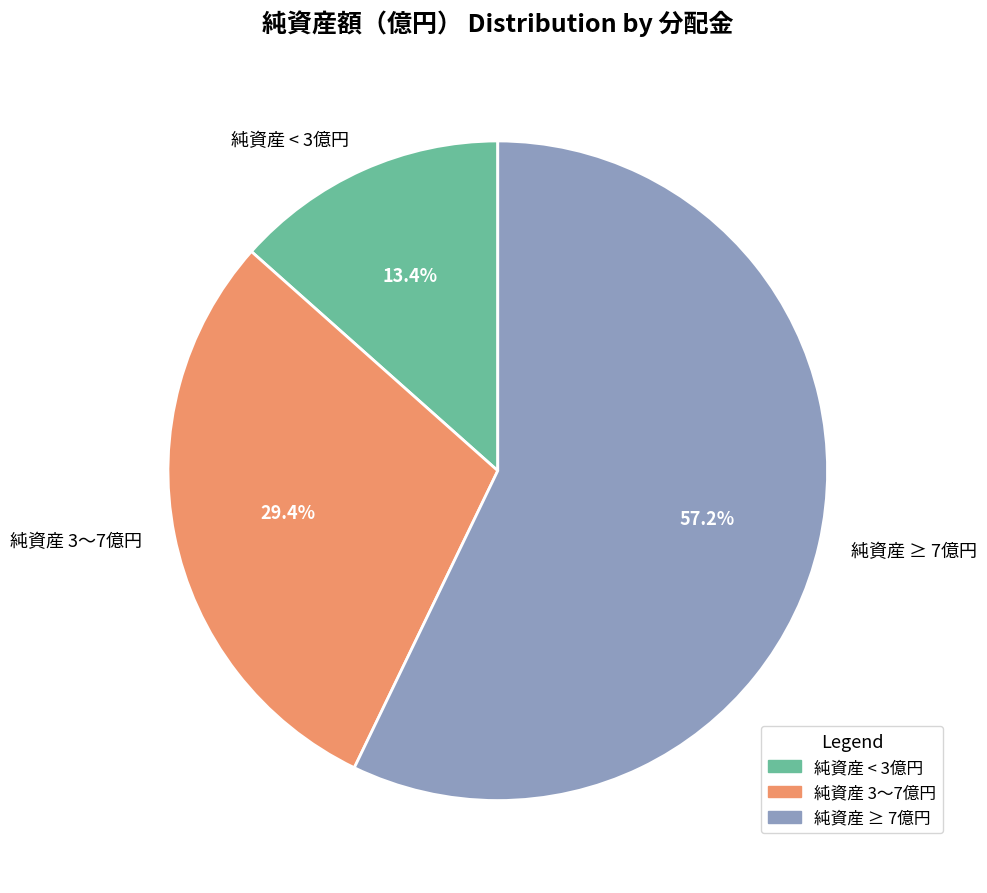

To the nearest percent, what is the difference between the largest and smallest slice percentages?

44%